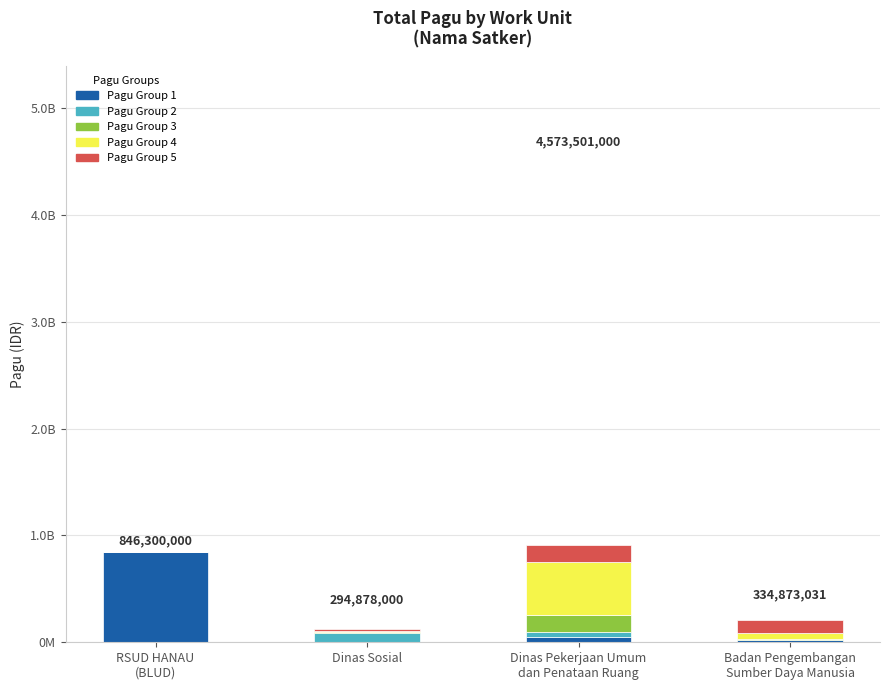

What are all the series names shown in the legend?

Pagu Group 1, Pagu Group 2, Pagu Group 3, Pagu Group 4, Pagu Group 5